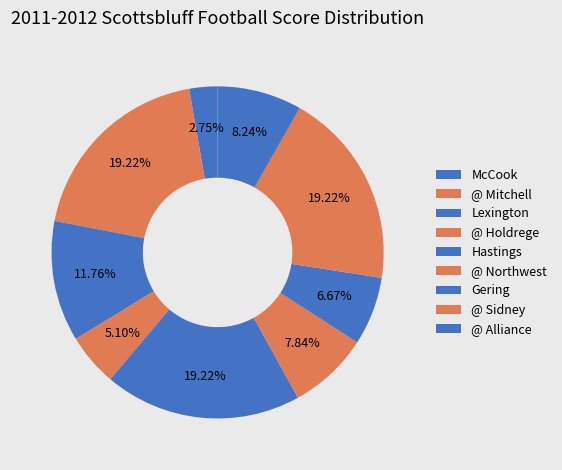

Does @ Alliance represent more than half of the total?

No